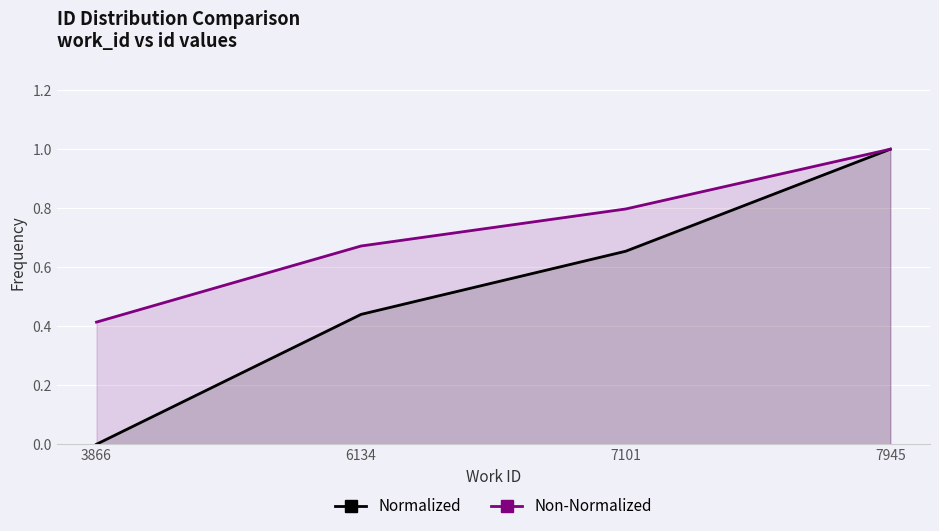

What is the greatest value displayed?

1.0